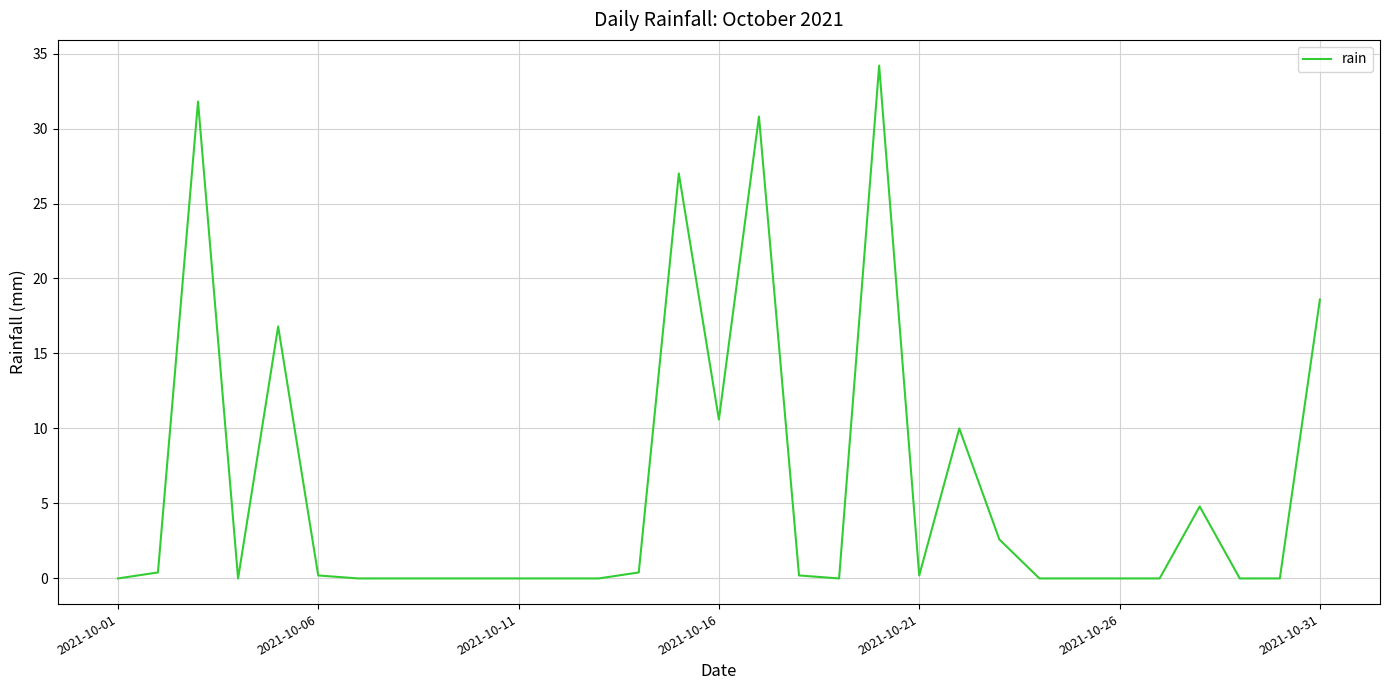

What is the greatest value displayed?

34.2